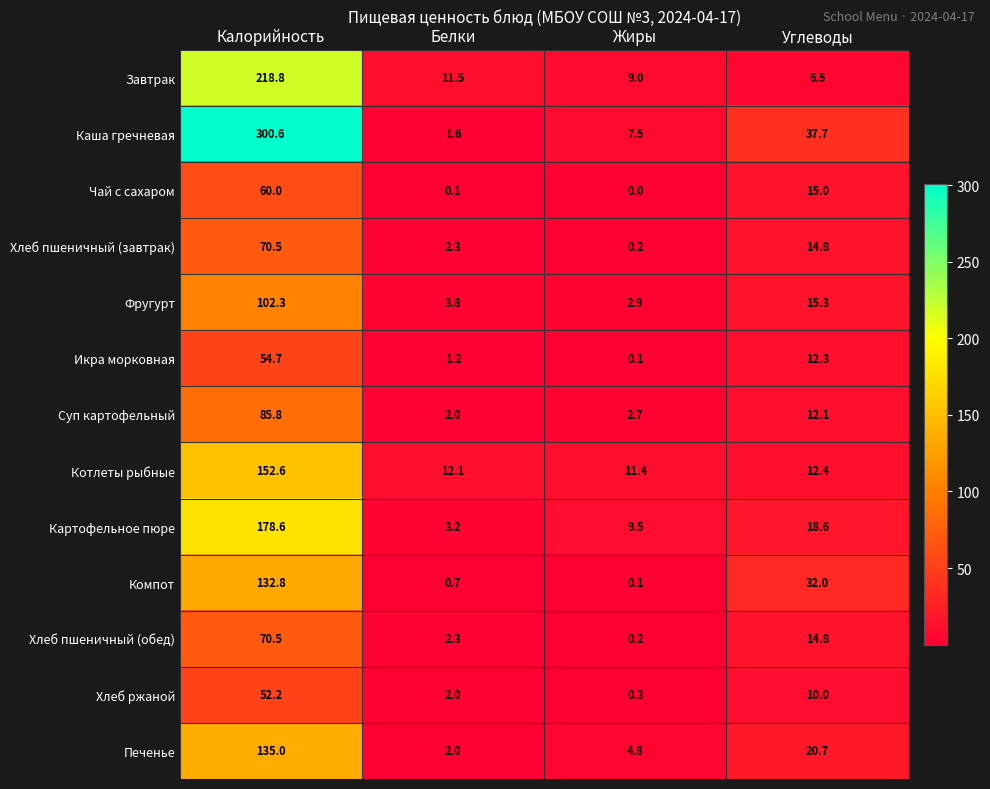

Between Белки and Жиры, which series saw the biggest shift?

Картофельное пюре